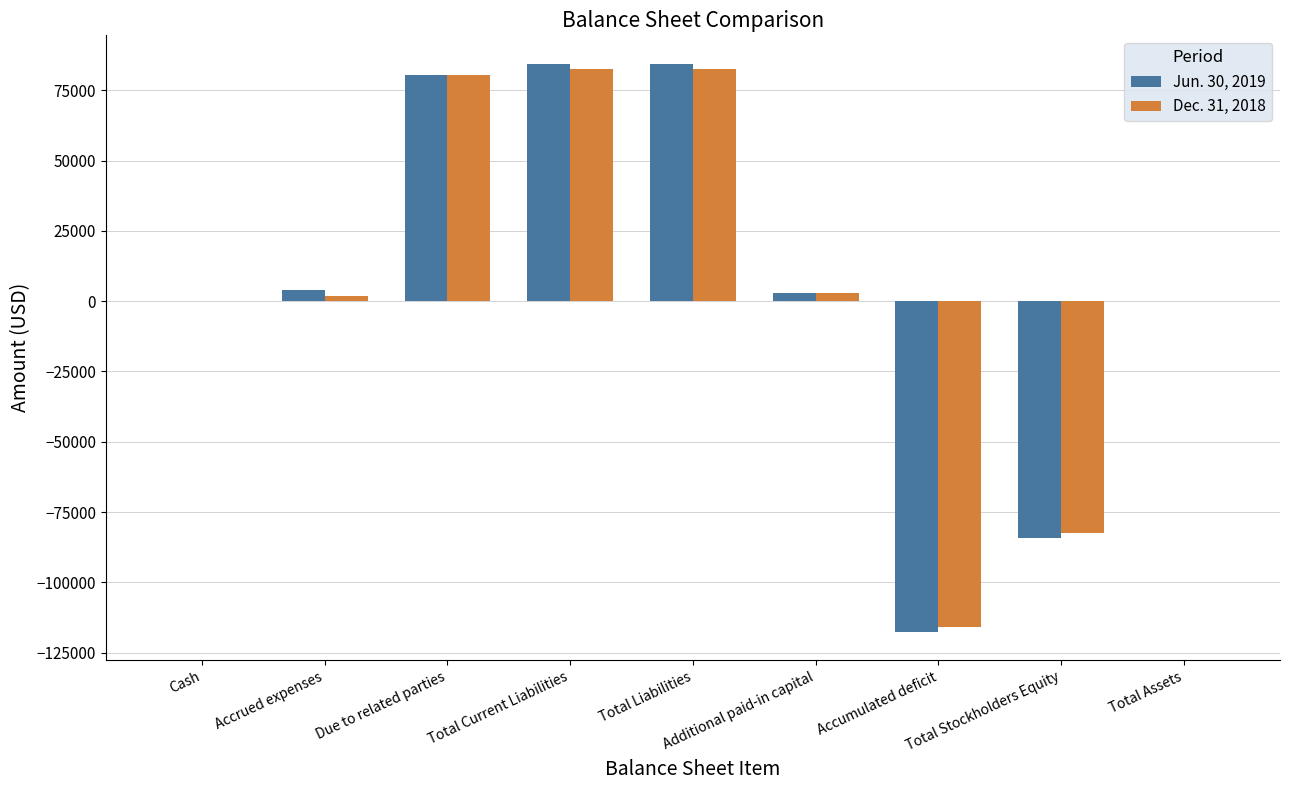

Is the value of Dec. 31, 2018 at Total Current Liabilities greater than the value of Jun. 30, 2019 at Accrued expenses?

Yes